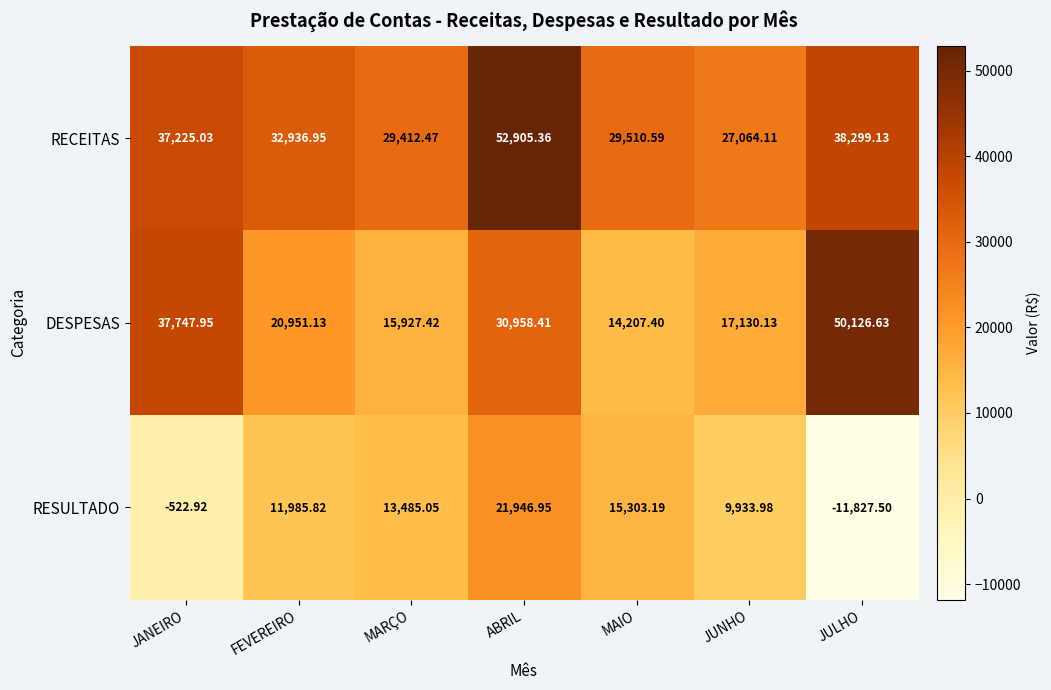

Rank the series at JUNHO from highest to lowest value.

RECEITAS, DESPESAS, RESULTADO